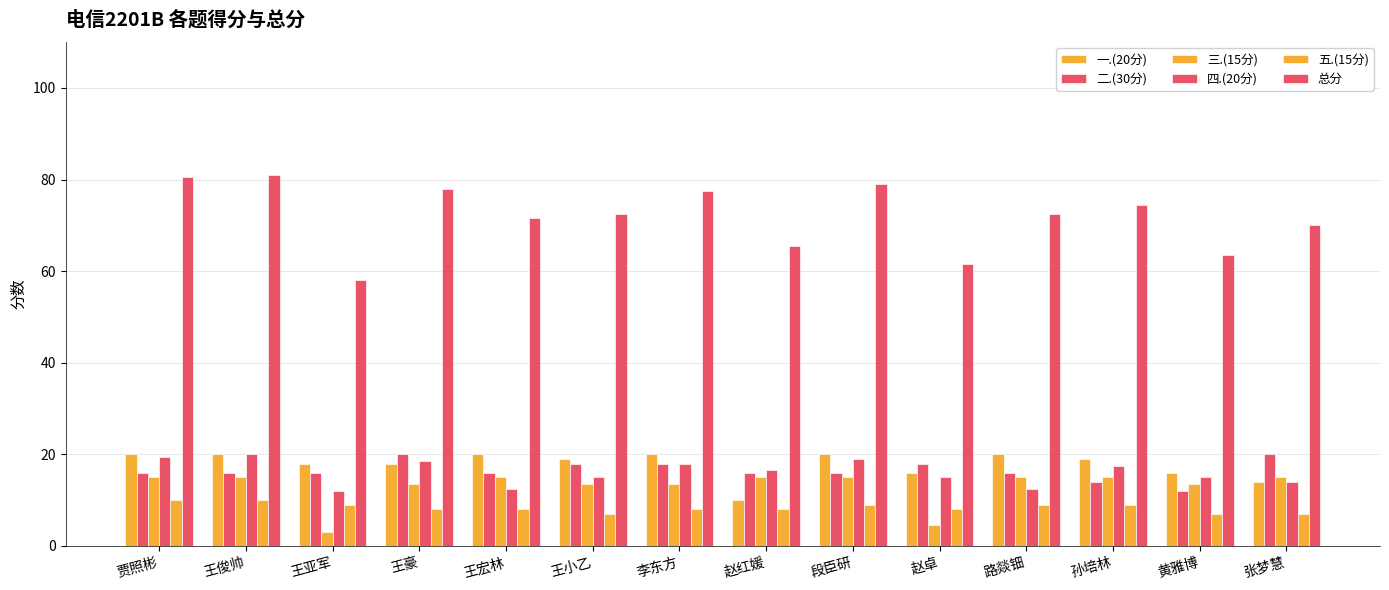

How many groups of bars are there?

14